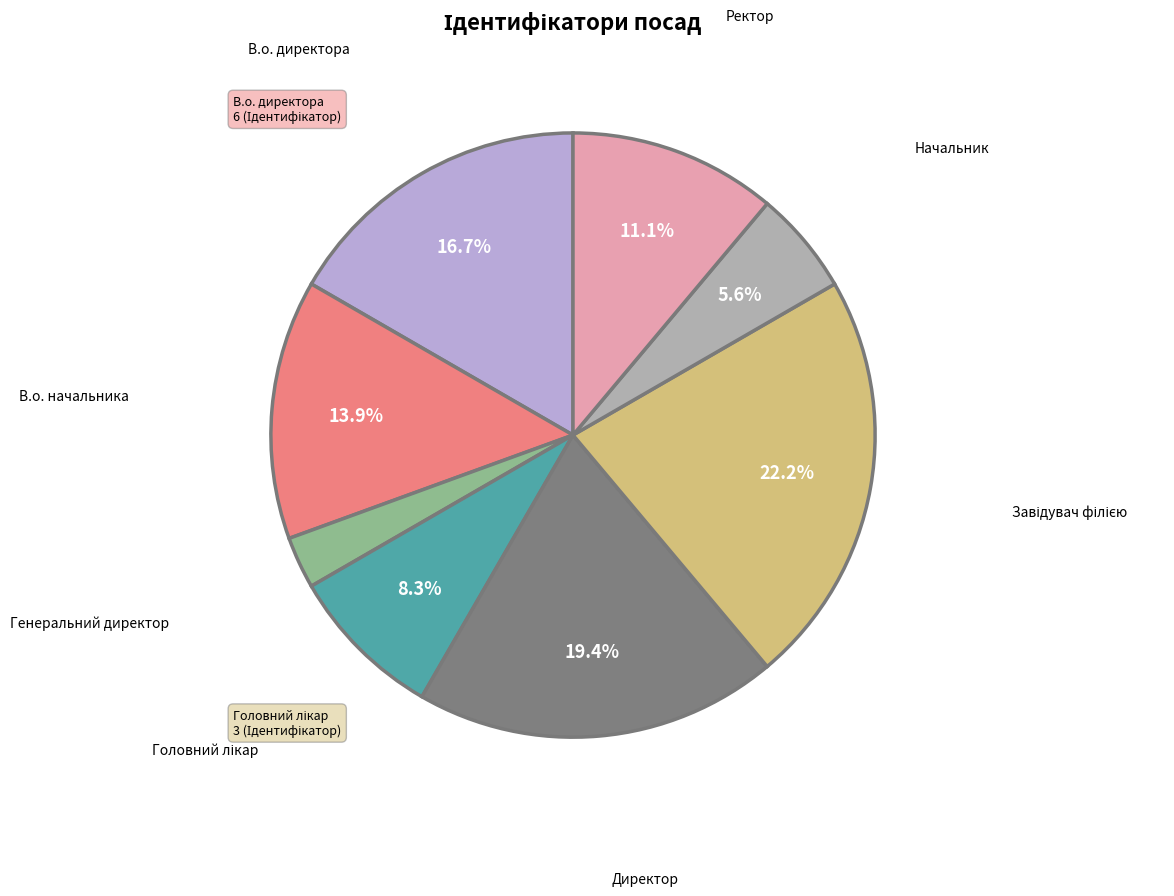

How many slices are in this pie chart?

8